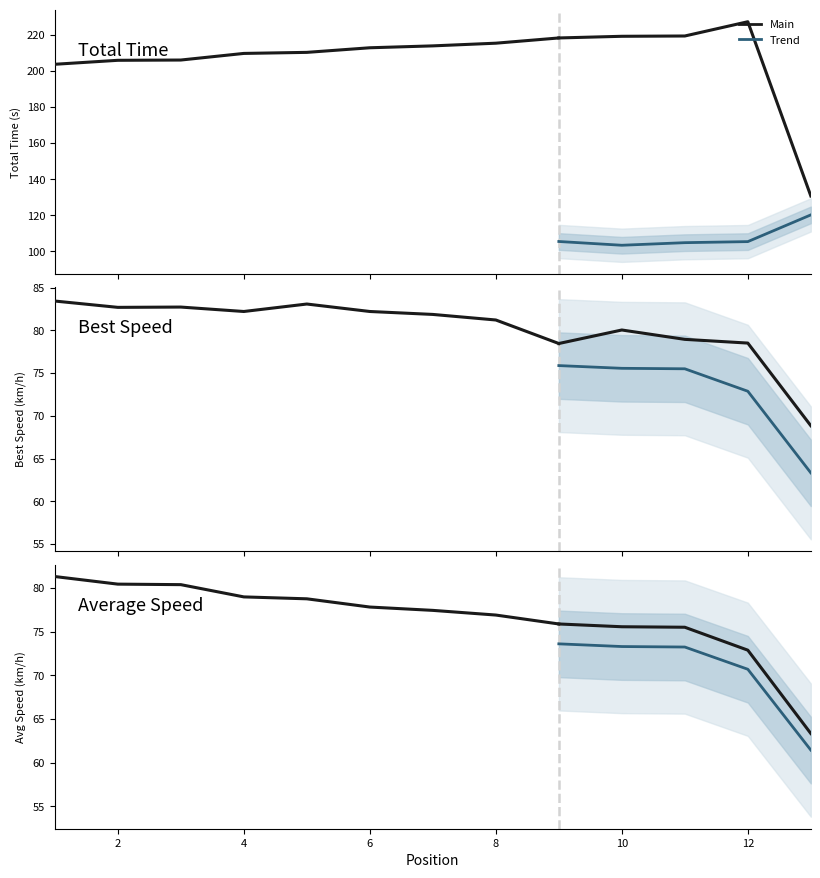

How many interior local peaks does the Total Time series have?

1